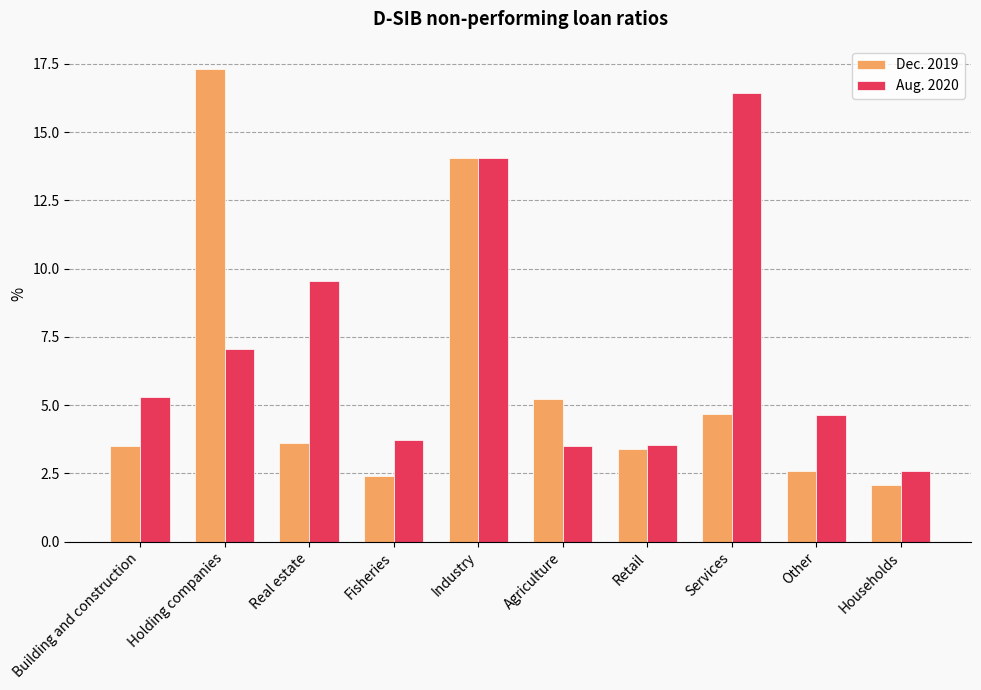

What is the total value across all series at Fisheries?

6.1